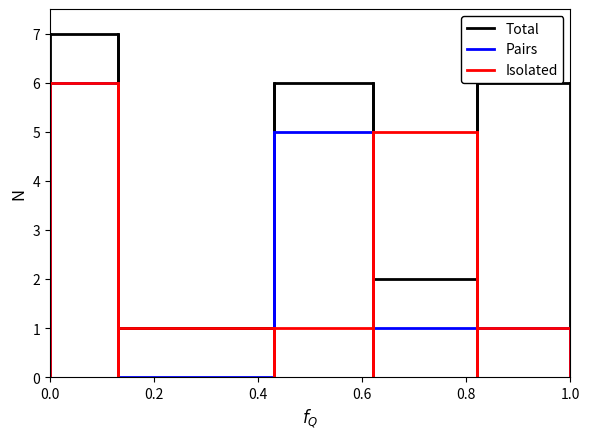

True or false: Total and Isolated cross at least once.

True